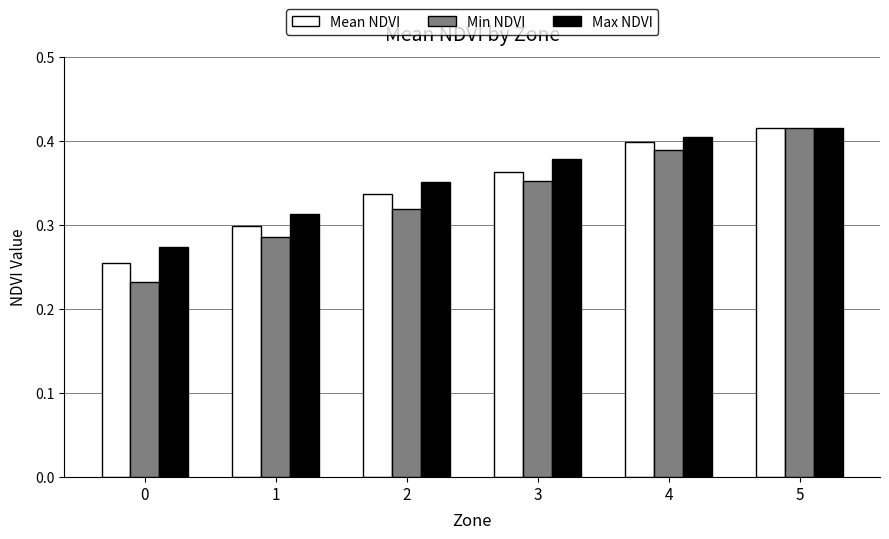

List the series in order of their overall mean, highest first.

Max NDVI, Mean NDVI, Min NDVI